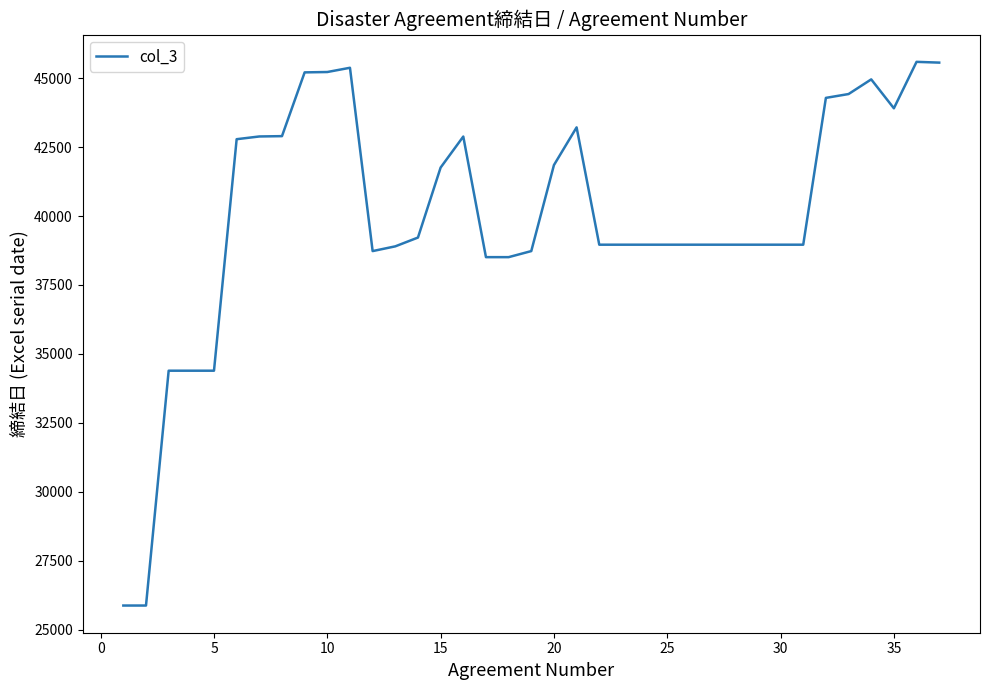

What is the smallest value displayed?

25871